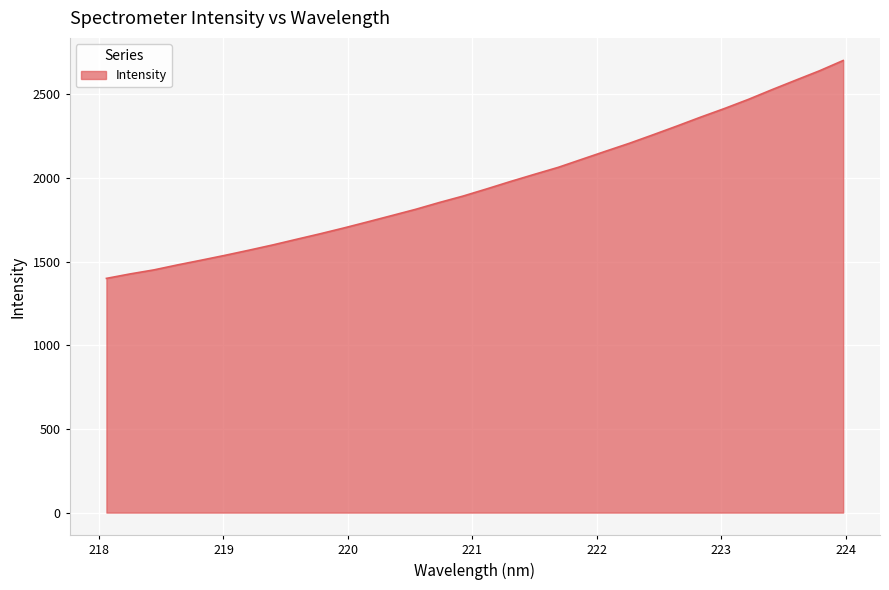

What is the difference between the second highest and second lowest values?

1213.7